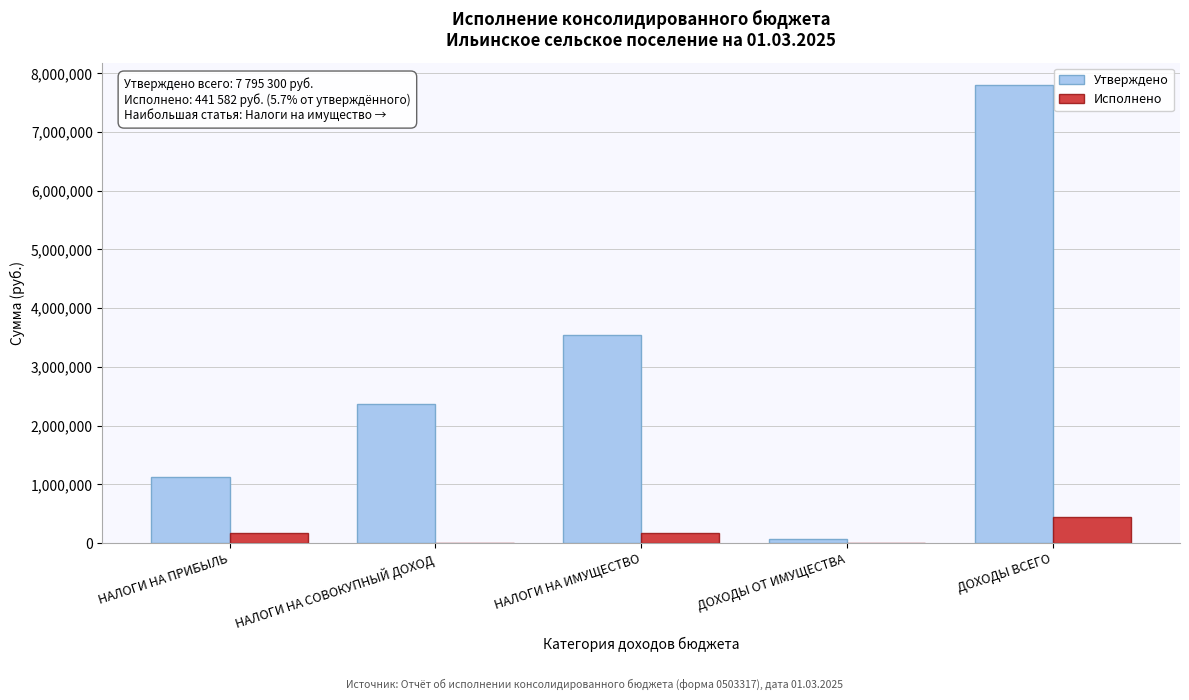

Which category has the highest value across all series?

ДОХОДЫ ВСЕГО